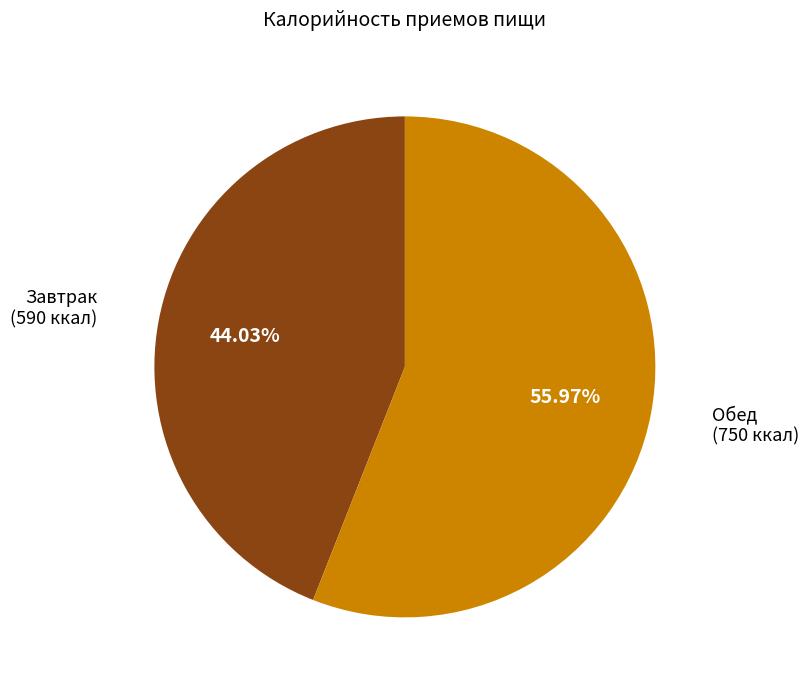

Is there a majority slice in this chart?

Yes